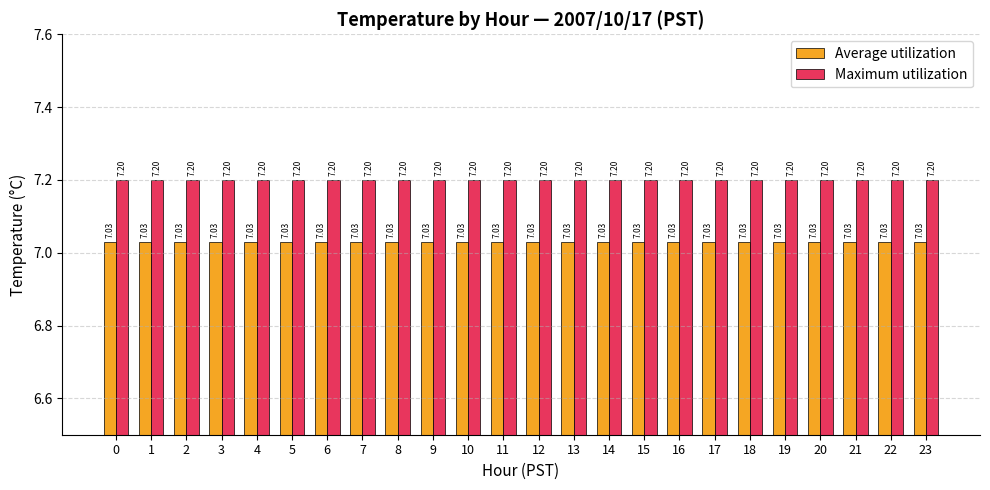

Does the chart contain any negative values?

No